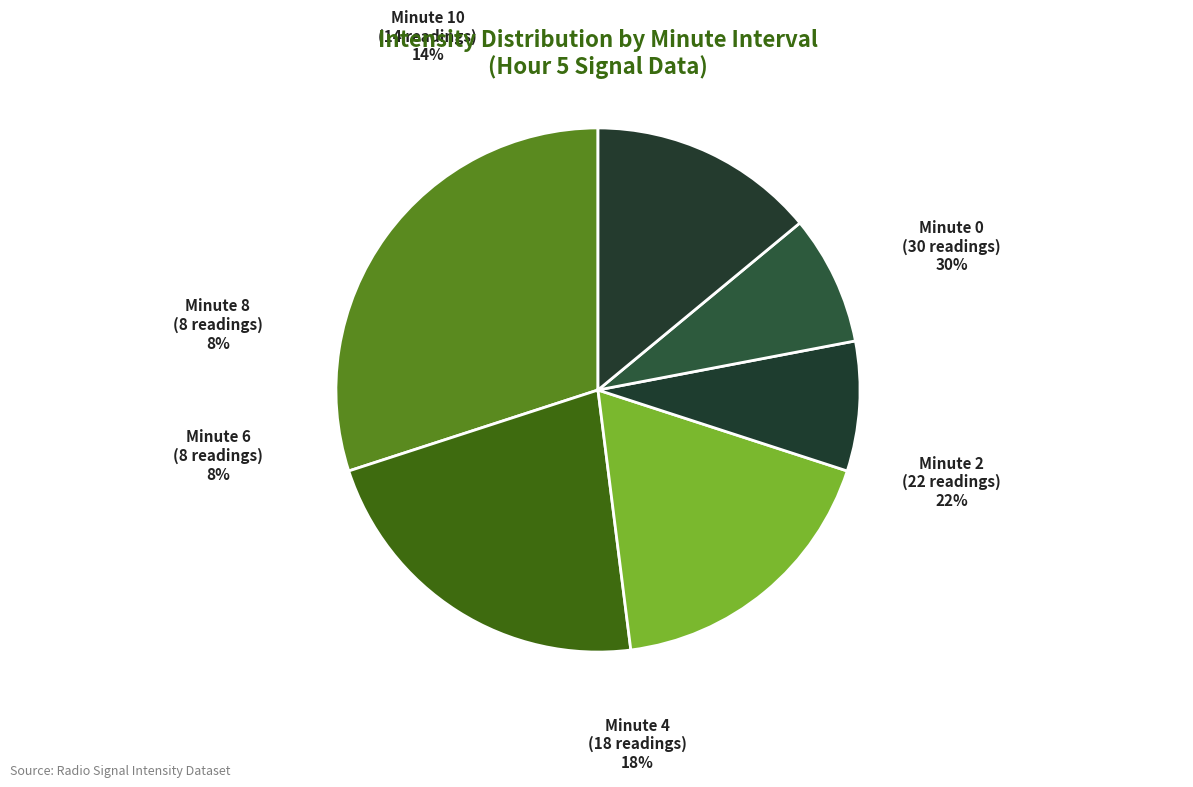

To the nearest percent, what is the combined percentage of 8 and 4?

26%